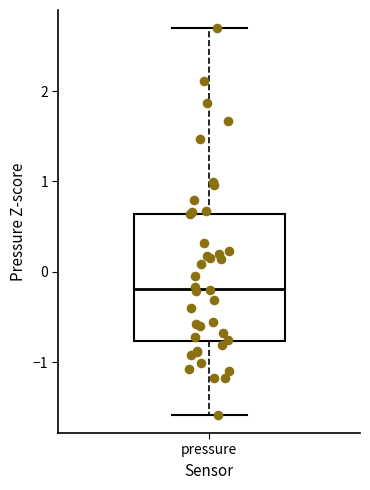

Read this box plot against the y-axis: the position of the median line, the range covered by the box, and the ends of both whiskers. The values are not printed on the chart, so give them approximately, as read against the axis.

median -0.2, box -0.8 to 0.6, whiskers -1.6 to 2.7